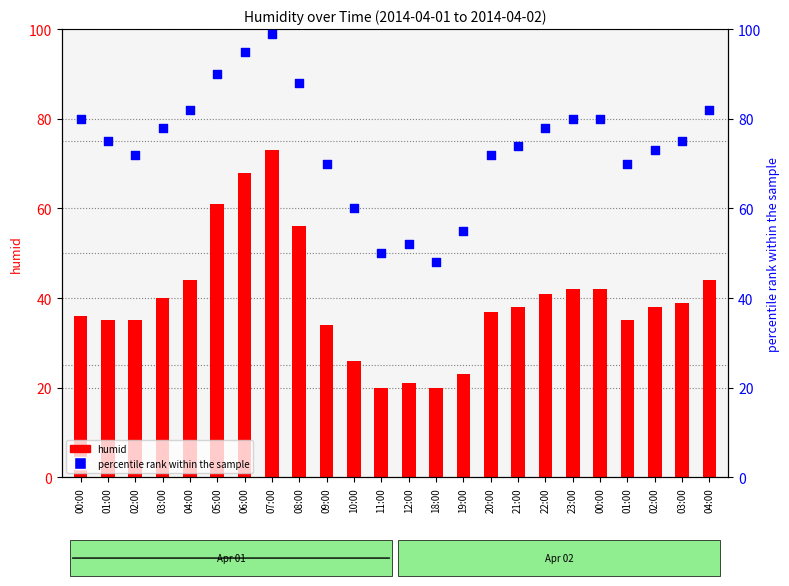

What is the total value across all series at 10:00?

86